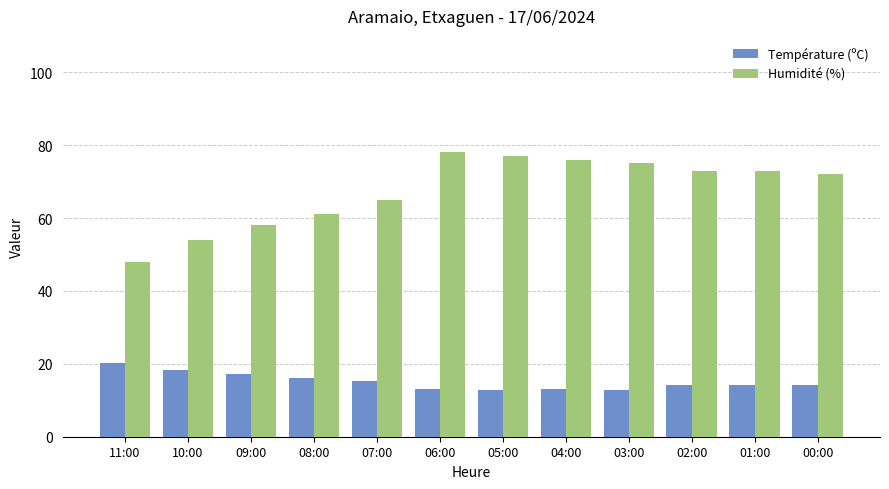

At how many categories does at least one series exceed 19?

12